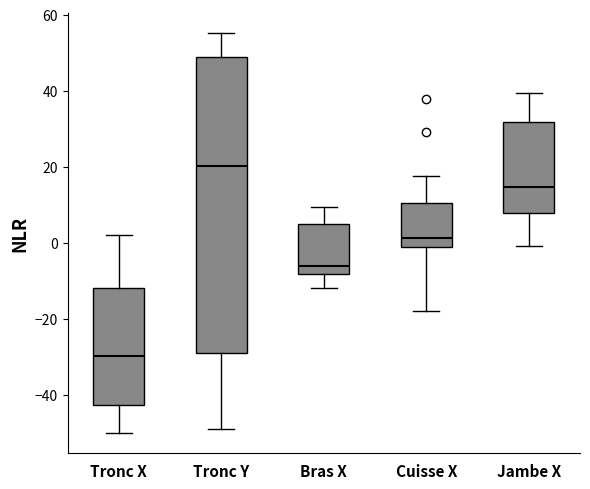

Comparing the boxes themselves (not the whiskers), which one is the tallest?

Tronc Y